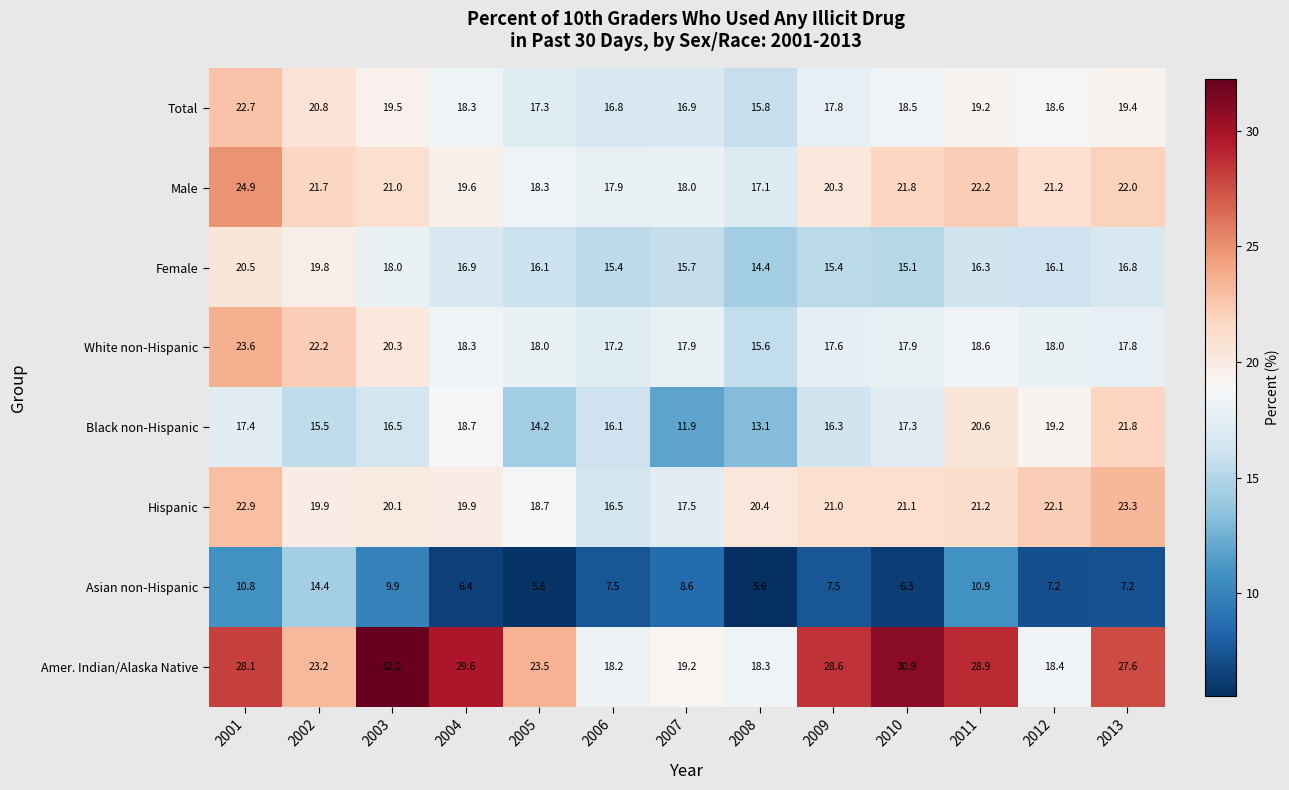

True or false: Amer. Indian/Alaska Native has a value of 28.9 at 2011.

True